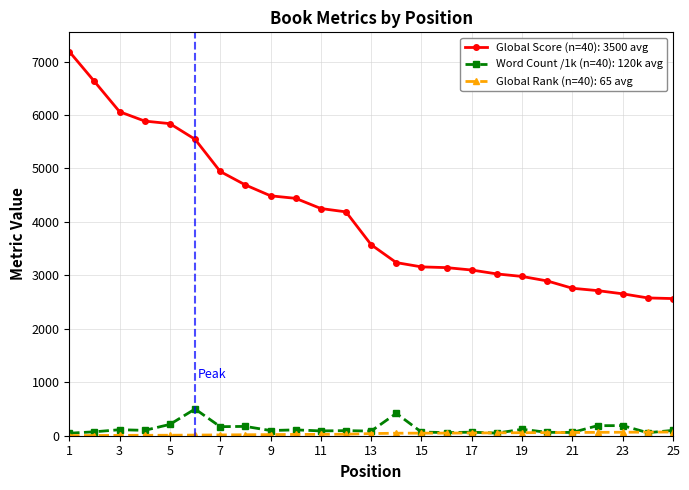

What is the difference between the second highest and second lowest values in the Global Score (n=40): 3500 avg series?

4050.0